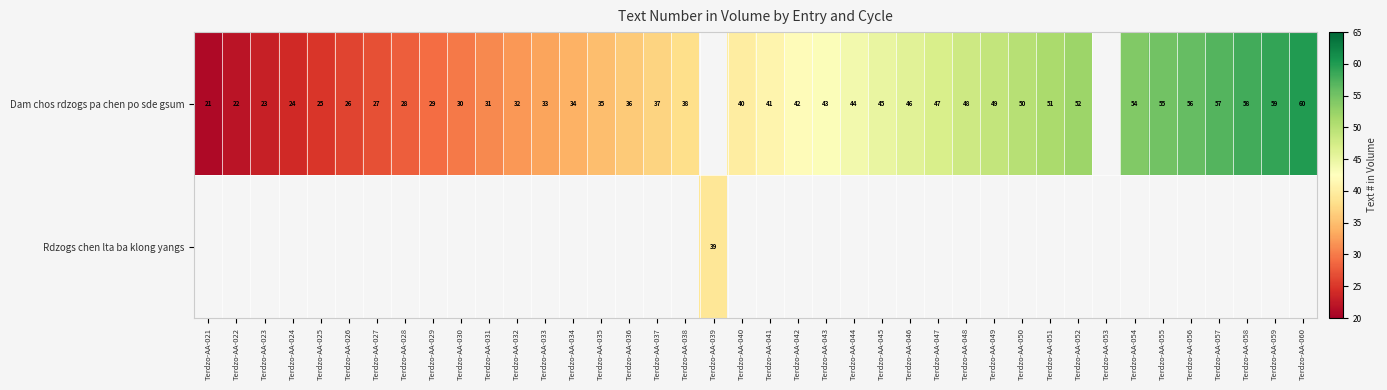

The Dam chos rdzogs pa chen po sde gsum series shows 36.9 at Terdzo-AA-026. True or false?

False